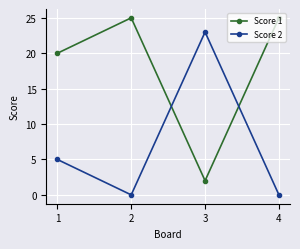

How many times do Score 2 and Score 1 cross each other?

2